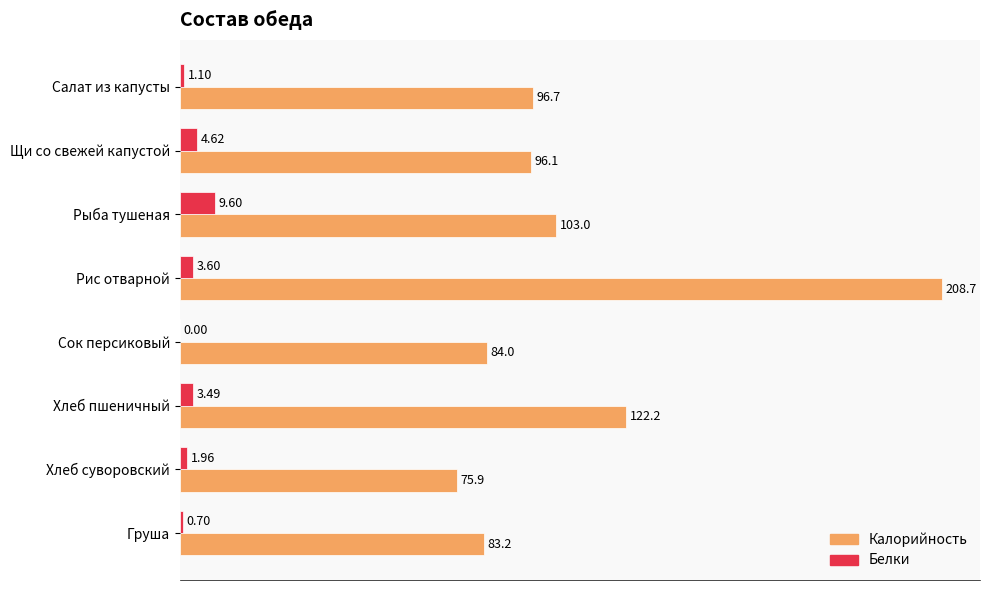

What is the sum of the Белки values at Щи со свежей капустой and Хлеб суворовский?

6.6